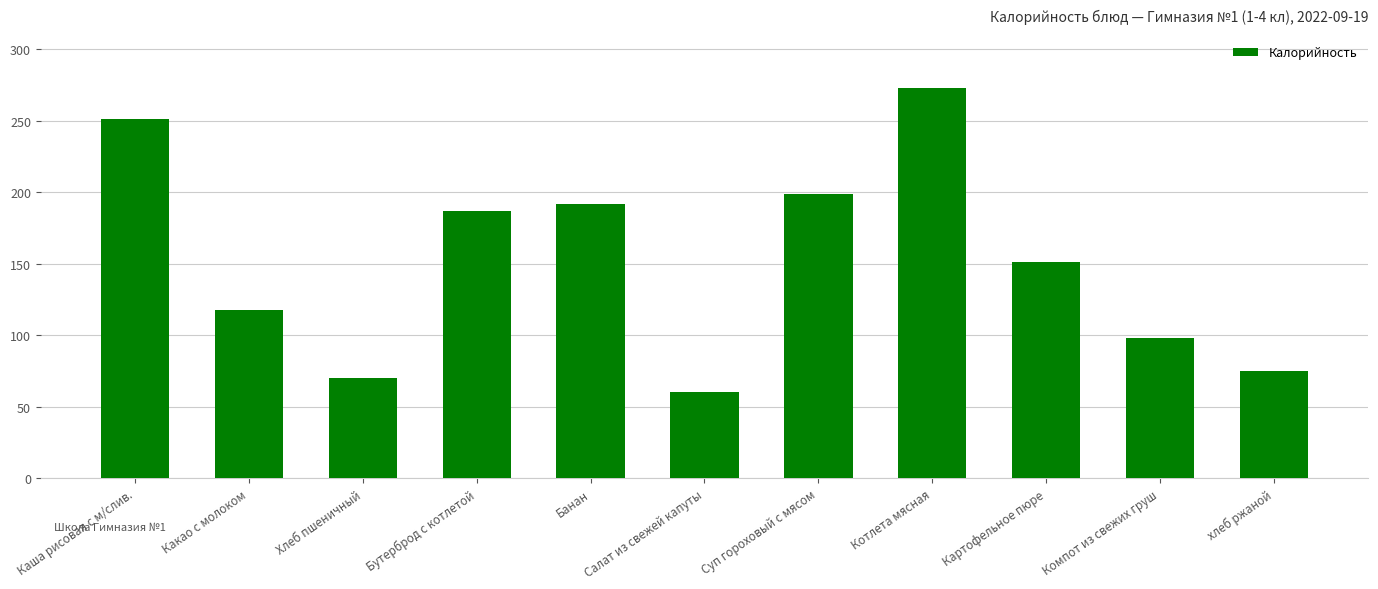

The chart shows a value of 212.9 at Картофельное пюре. True or false?

False